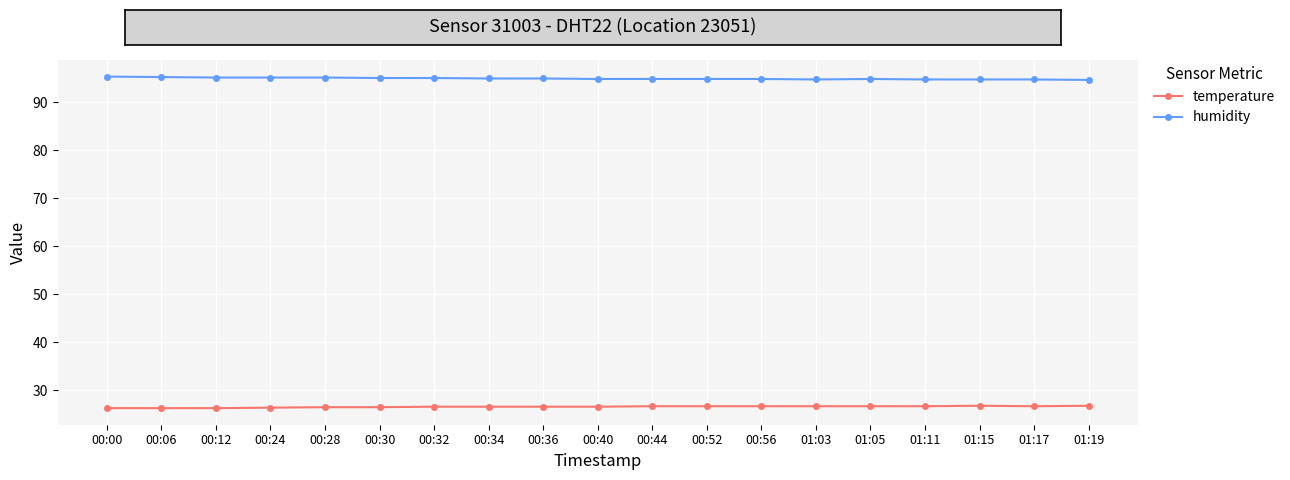

Rank the series at 01:17 from lowest to highest value.

temperature, humidity